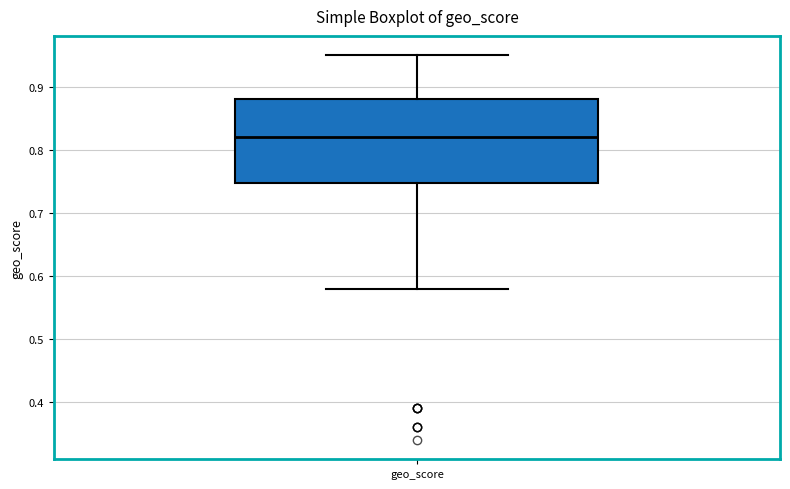

Transcribe this box plot: give where the median line is, the range the box spans, and where the two whiskers end, as read against the y-axis. The values are not printed on the chart, so give them approximately, as read against the axis.

median 0.82, box 0.75 to 0.88, whiskers 0.58 to 0.95